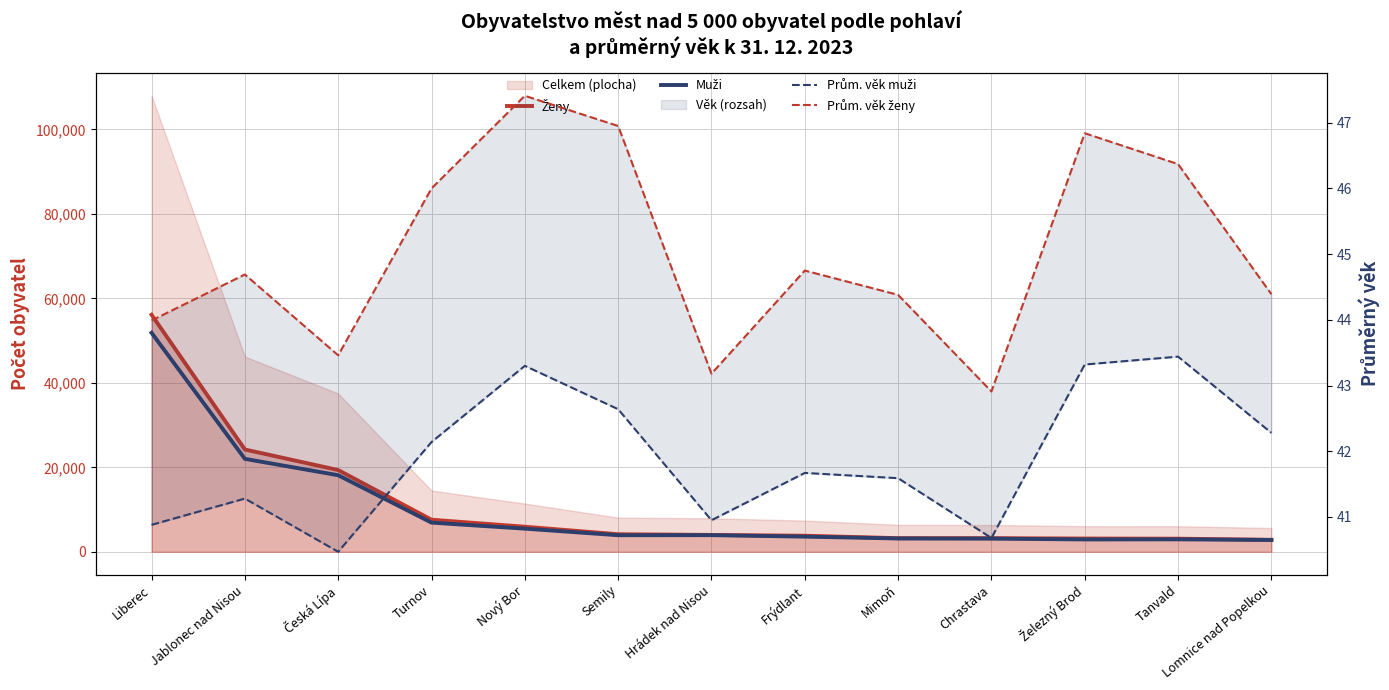

Which series changed the most between Mimoň and Chrastava?

Muži